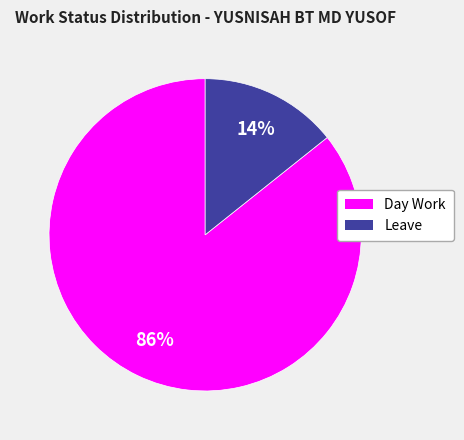

Do Leave and Day Work together represent more than half of the pie?

Yes